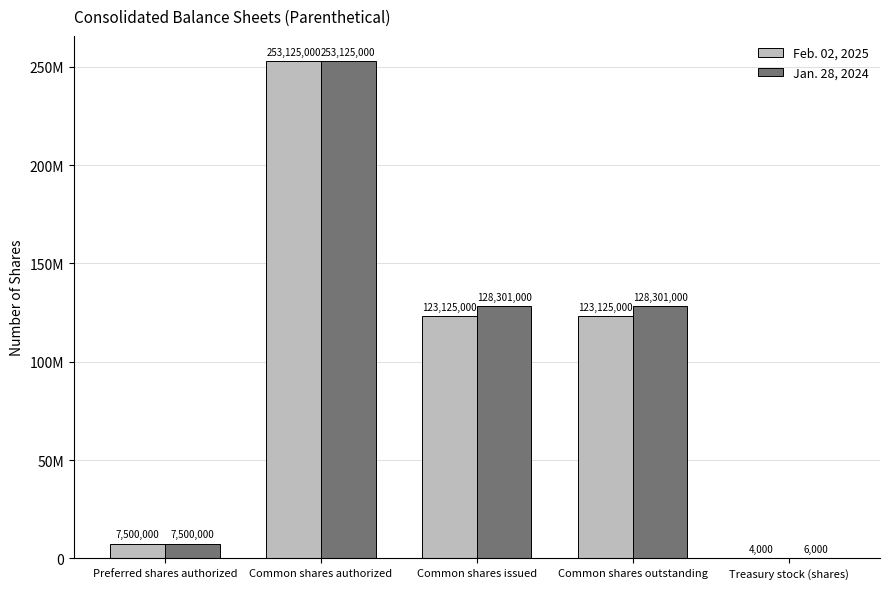

Is it true that Feb. 02, 2025 equals 123125000 at Common shares outstanding?

True